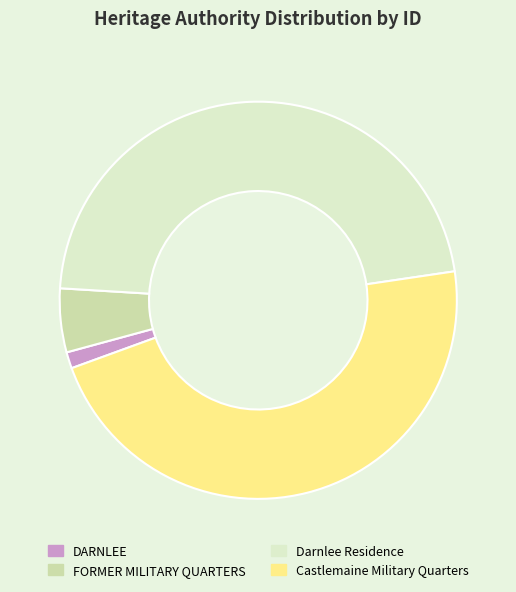

Do DARNLEE and Darnlee Residence together represent more than half of the pie?

No